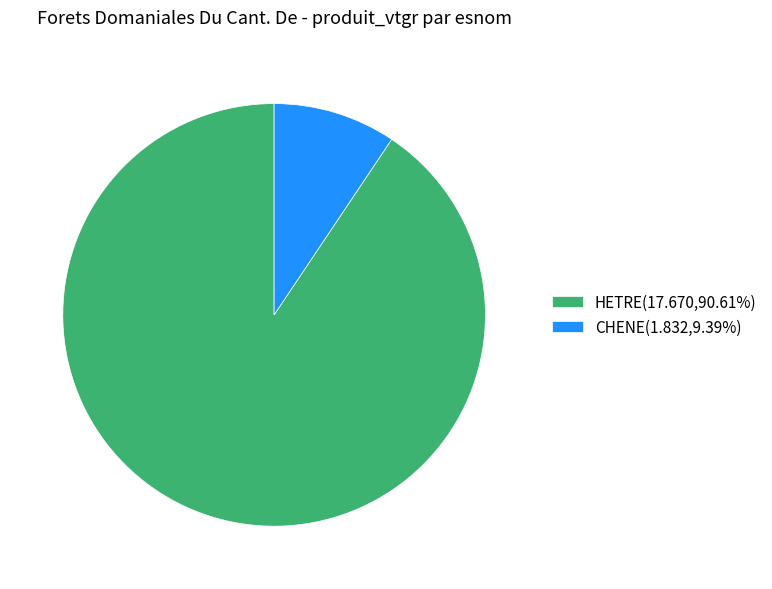

Do CHENE(1.832,9.39%) and HETRE(17.670,90.61%) together represent more than half of the pie?

Yes